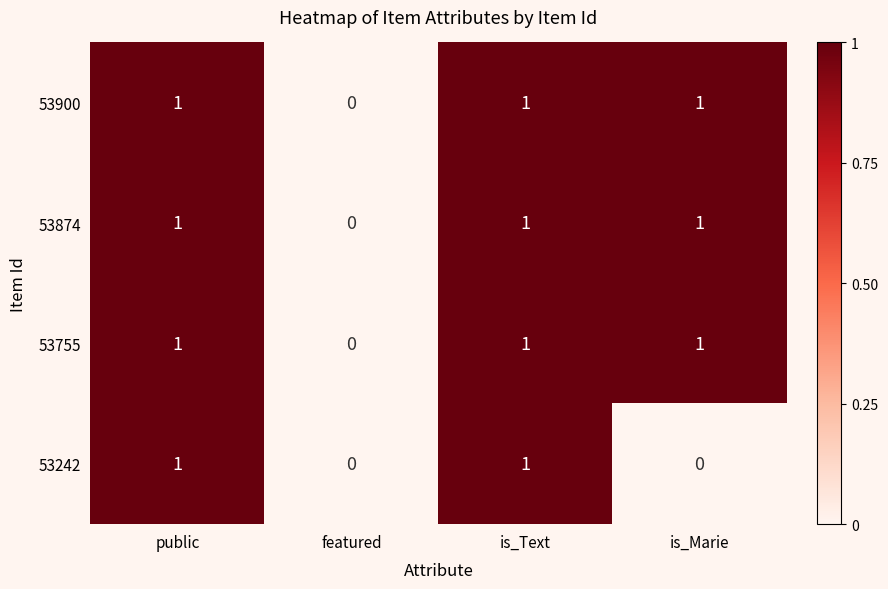

Count the 53242 values in the range 0 to 1.

4